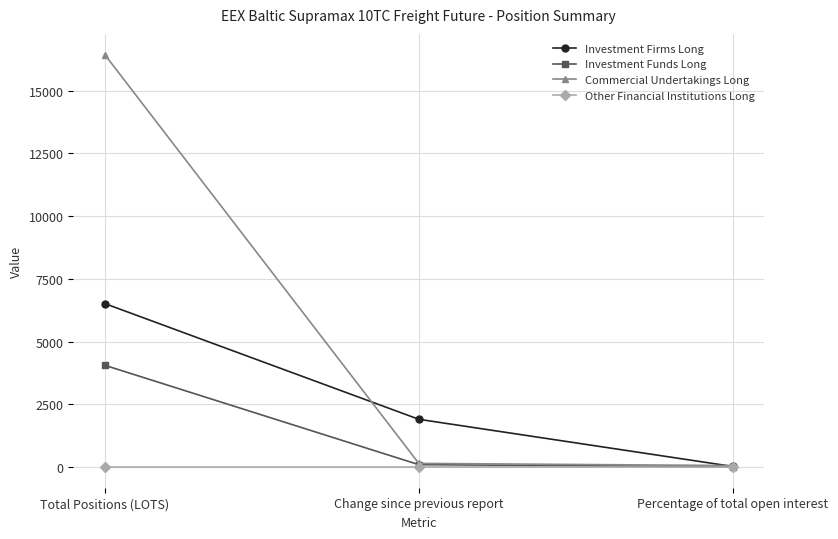

How many lines are shown in the chart?

4